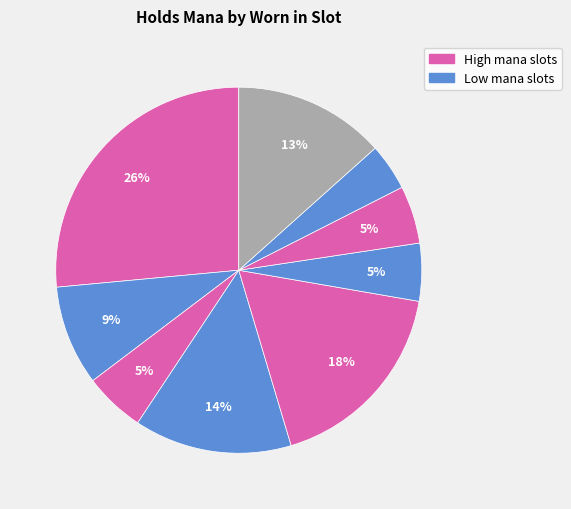

Is there any slice that represents more than half of the pie?

No